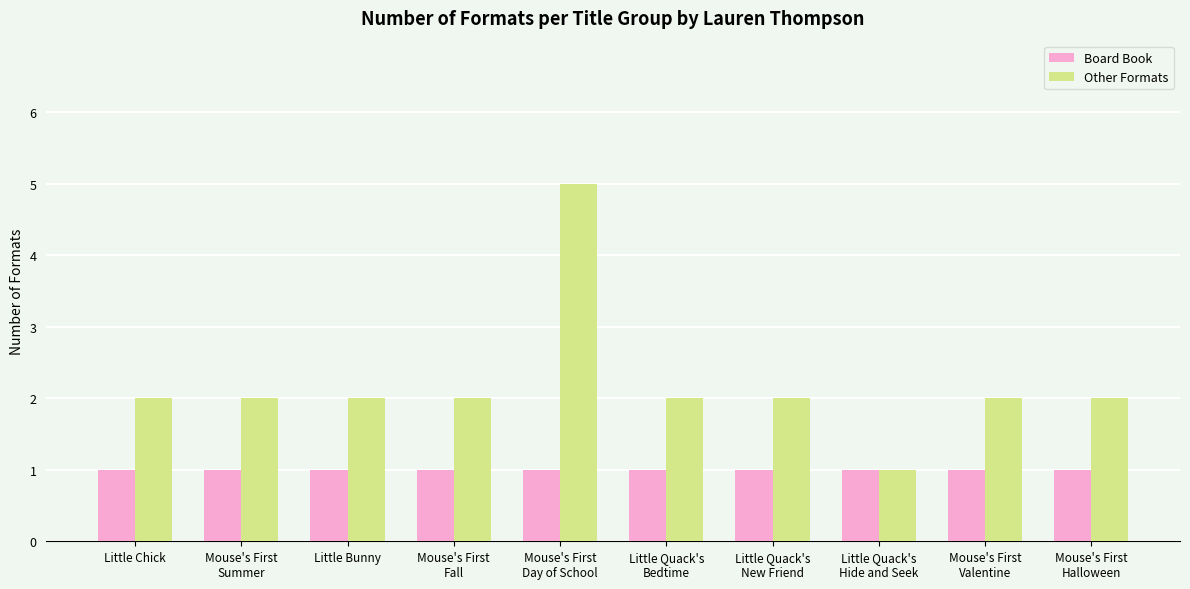

How many data points does each series have?

10